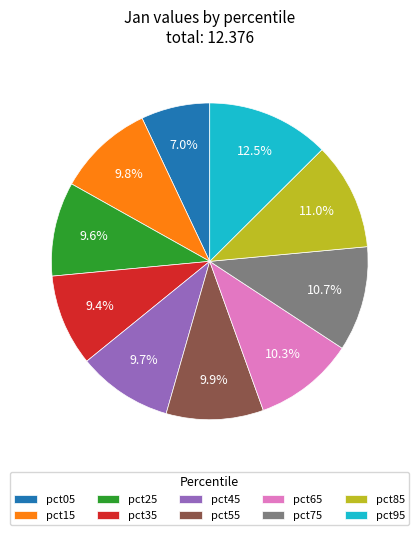

Does pct95 account for over 50% of the chart?

No